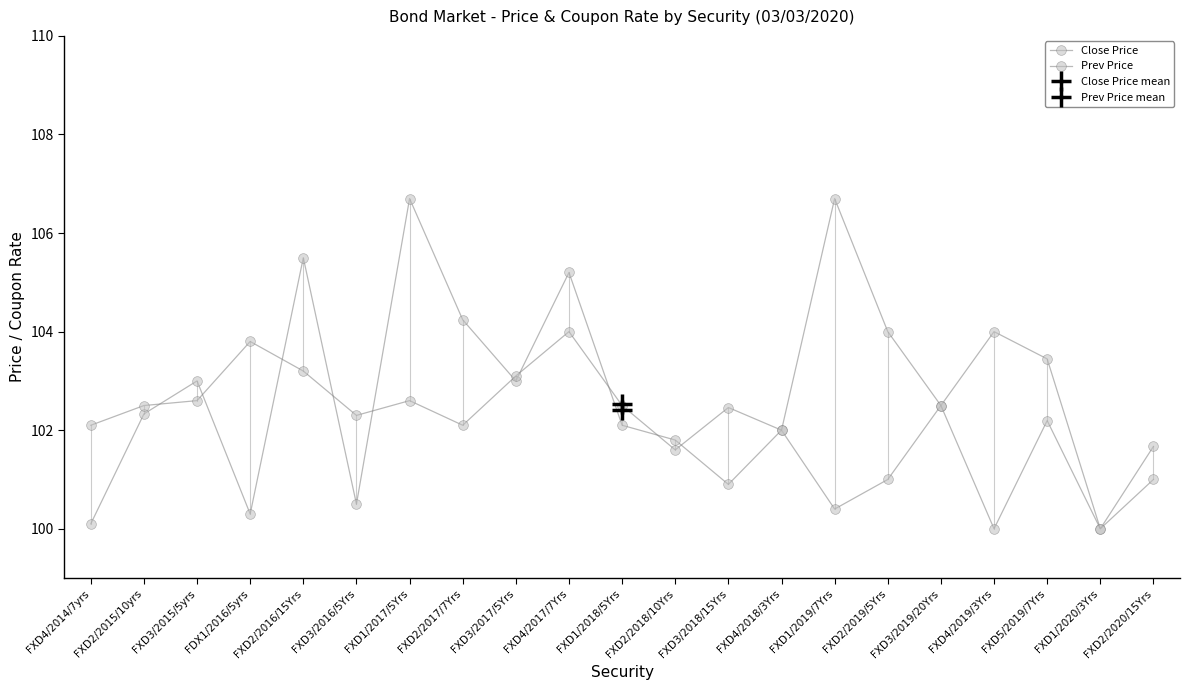

Does the chart display data point markers on the line(s)?

Yes